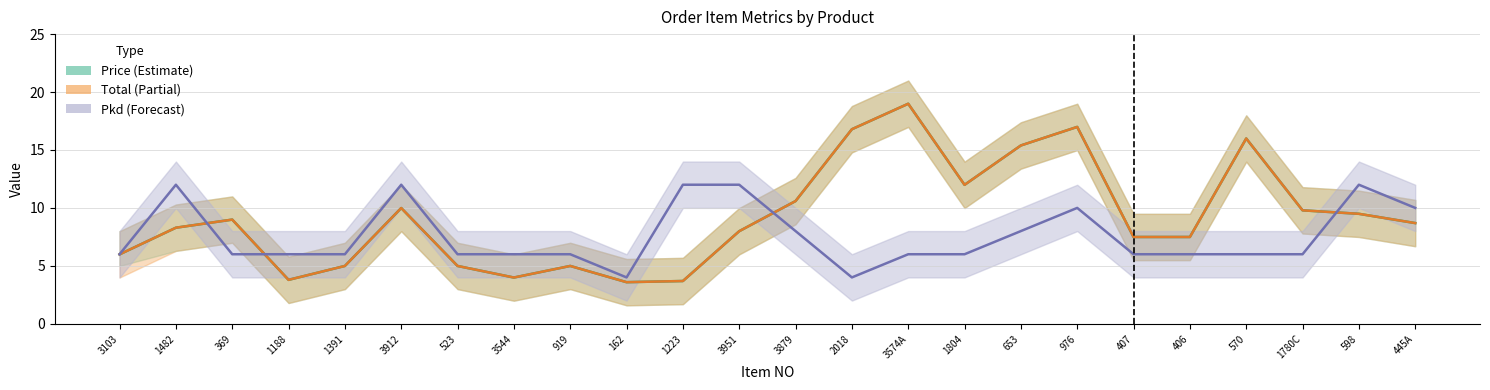

Where does the Price series first go above 8?

1482